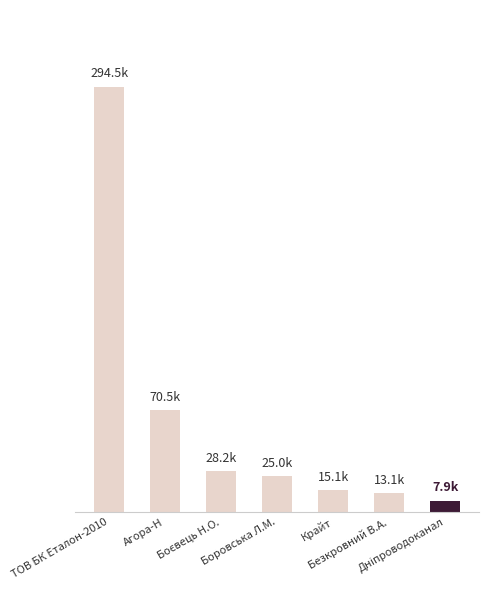

Are the bars horizontal?

No